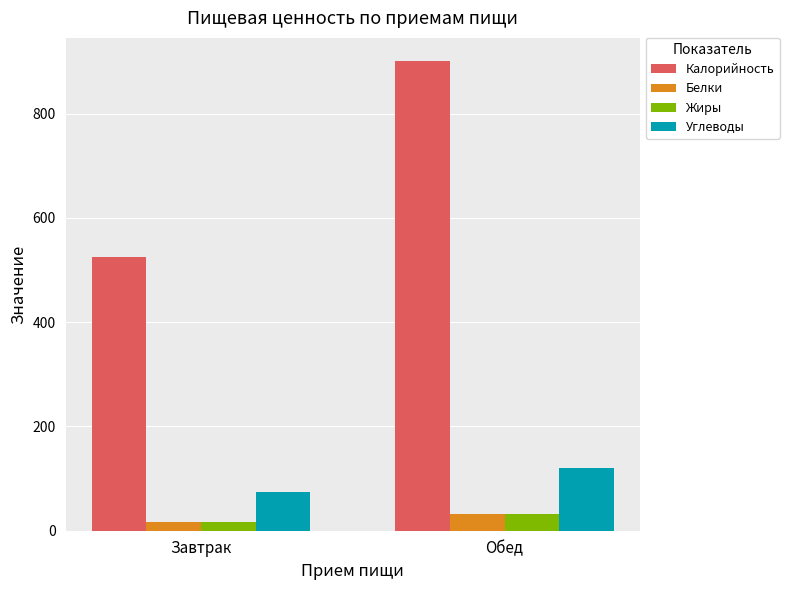

How many Калорийность values are between 524 and 900?

2